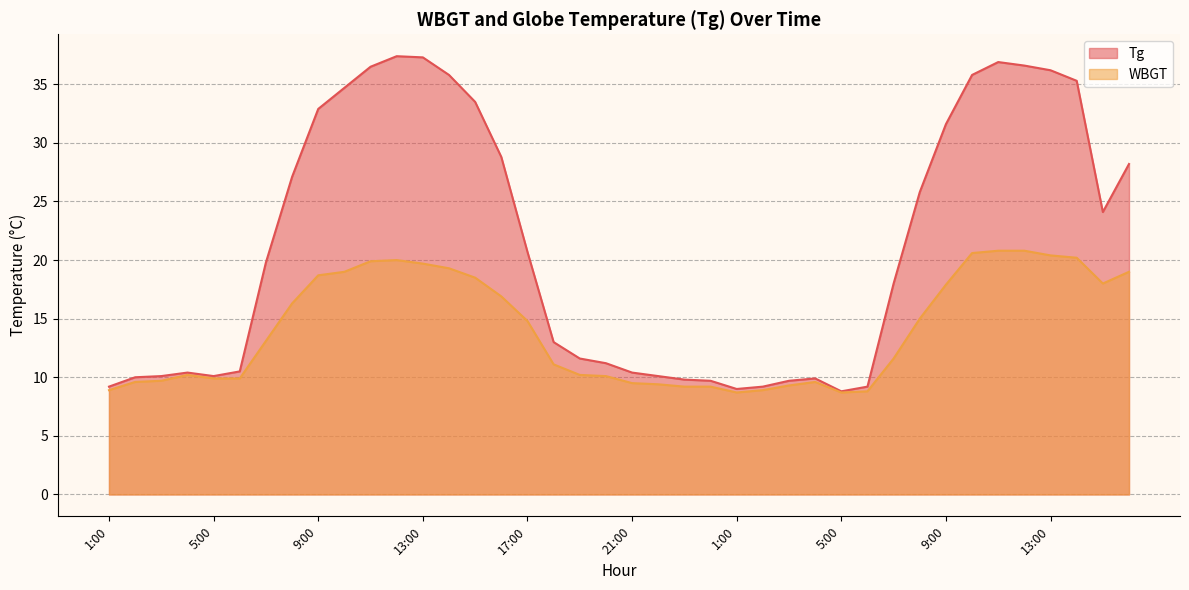

Reading left to right, extract all data points from this chart.

Tg: 9.2	10.0	10.1	10.4	10.1	10.5	19.8	27.1	32.9	34.7	36.5	37.4	37.3	35.8	33.5	28.8	20.7	13.0	11.6	11.2	10.4	10.1	9.8	9.7	9.0	9.2	9.7	9.9	8.8	9.2	18.0	25.8	31.6	35.8	36.9	36.6	36.2	35.3	24.1	28.2
WBGT: 8.9	9.6	9.7	10.2	9.9	9.9	13.1	16.3	18.7	19.0	19.9	20.0	19.7	19.3	18.5	16.9	14.8	11.1	10.2	10.1	9.5	9.4	9.2	9.2	8.7	8.9	9.3	9.6	8.7	8.8	11.6	15.0	17.9	20.6	20.8	20.8	20.4	20.2	18.0	19.0